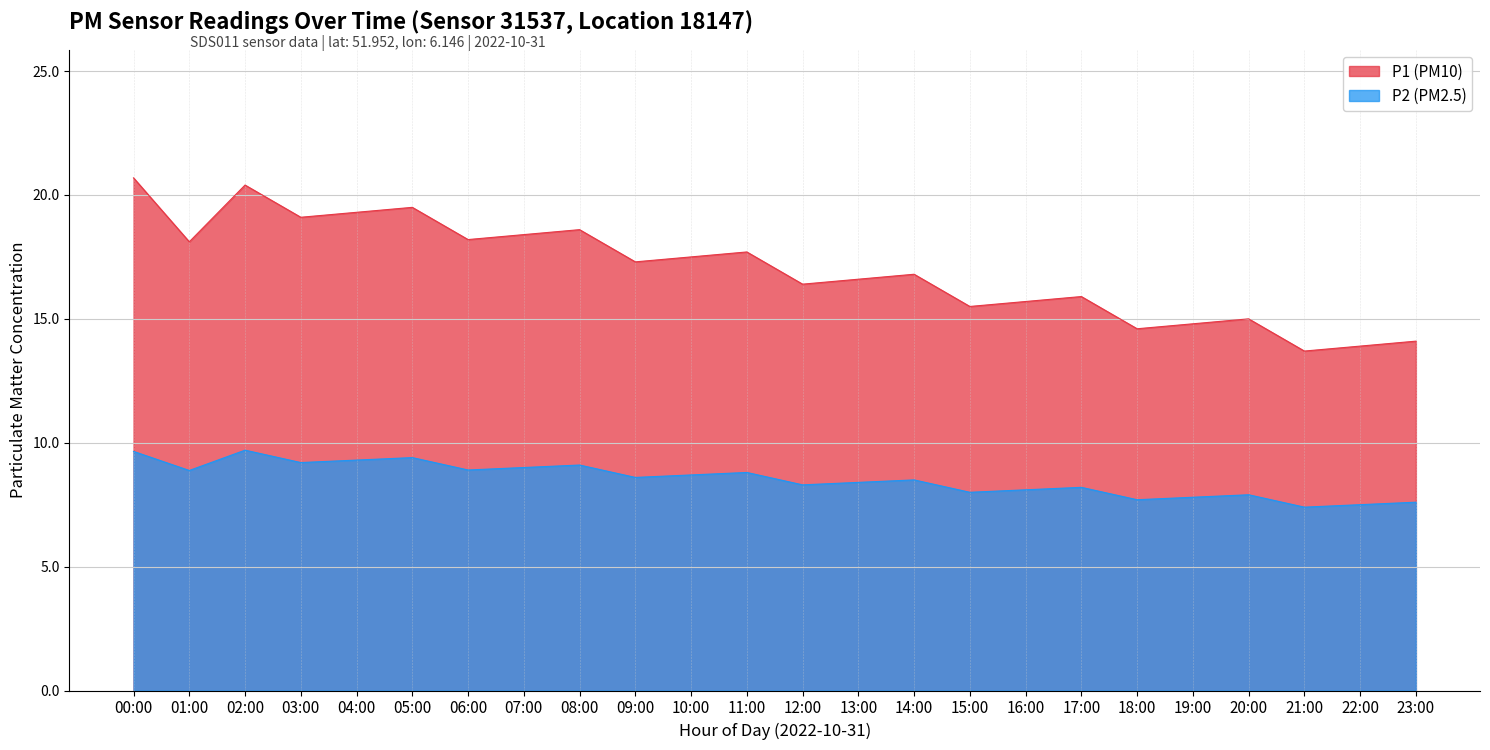

What is the maximum value for P2 (PM2.5)?

9.7